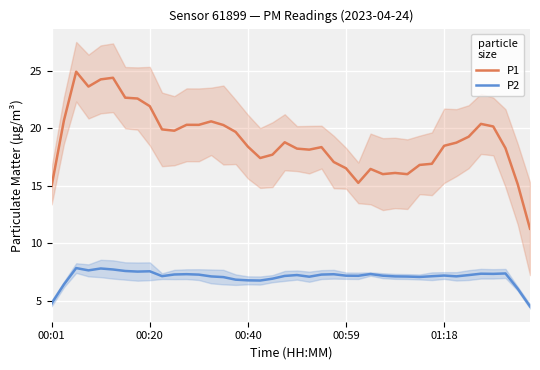

The value of P2 at 01:18 is 12.0. True or false?

False